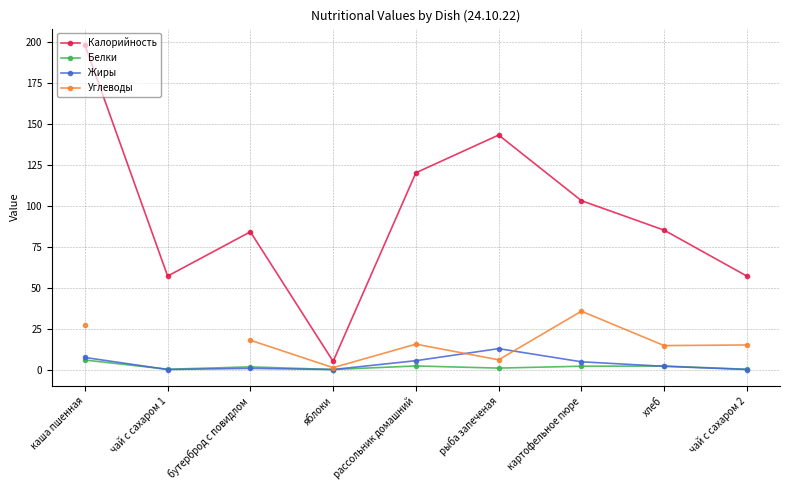

What is the label of the 2nd point from the right?

хлеб